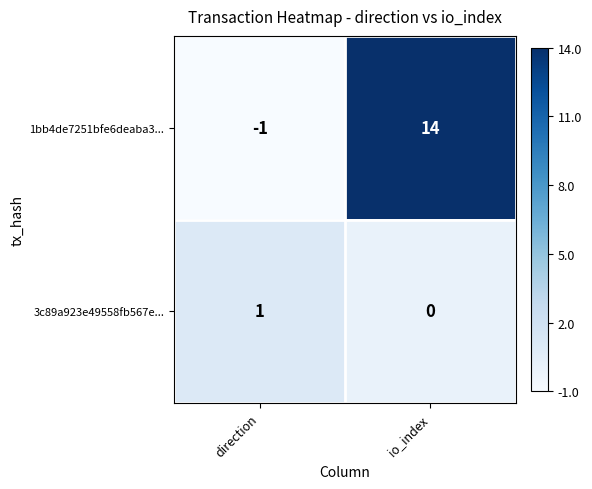

Rank the series by their maximum value, from lowest to highest.

3c89a923e49558fb567e..., 1bb4de7251bfe6deaba3...